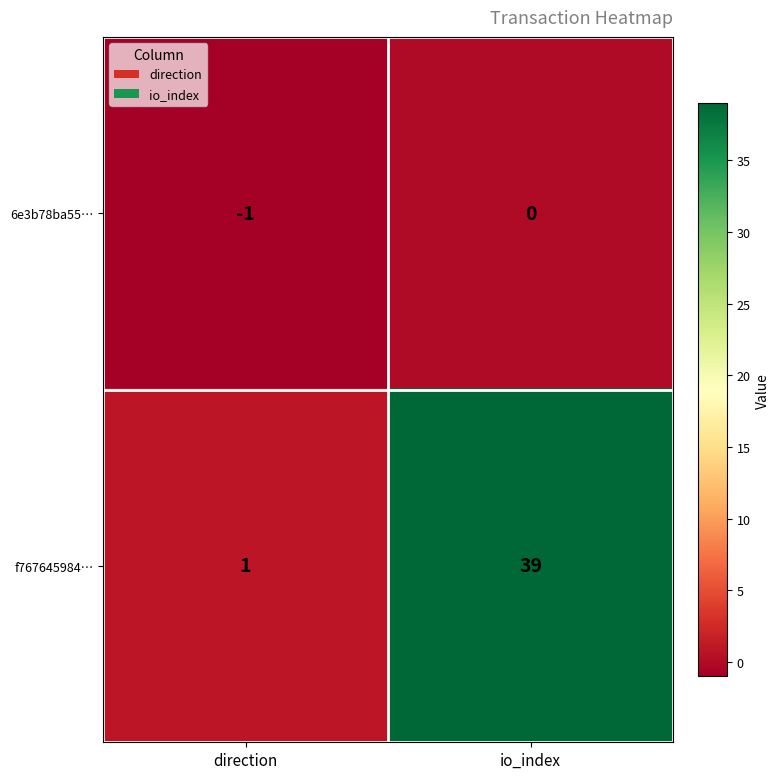

Reading left to right, extract all data points from this chart.

6e3b78ba55…: -1	0
f767645984…: 1	39